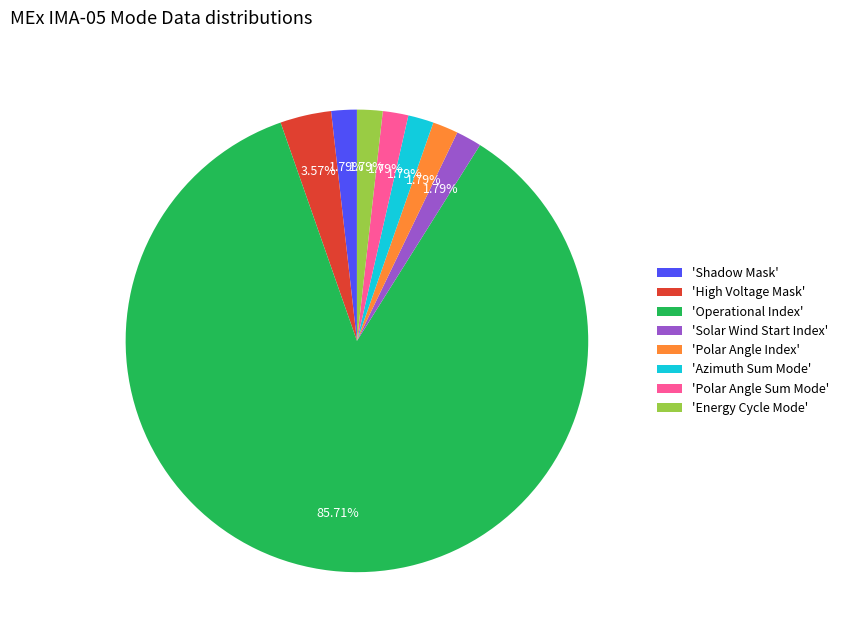

Is there any slice that represents more than half of the pie?

Yes